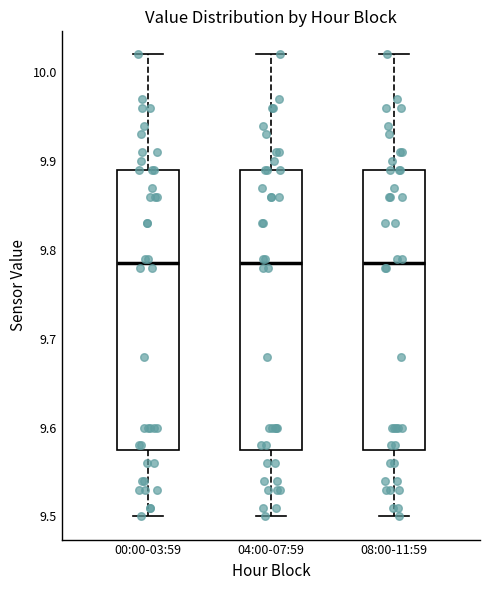

Reading left to right, read every box against the y-axis: the position of its median line, the range the box covers, and the ends of its whiskers. The values are not printed on the chart, so give them approximately, as read against the axis.

00:00-03:59: median 9.79, box 9.58 to 9.89, whiskers 9.50 to 10.02
04:00-07:59: median 9.79, box 9.58 to 9.89, whiskers 9.50 to 10.02
08:00-11:59: median 9.79, box 9.58 to 9.89, whiskers 9.50 to 10.02